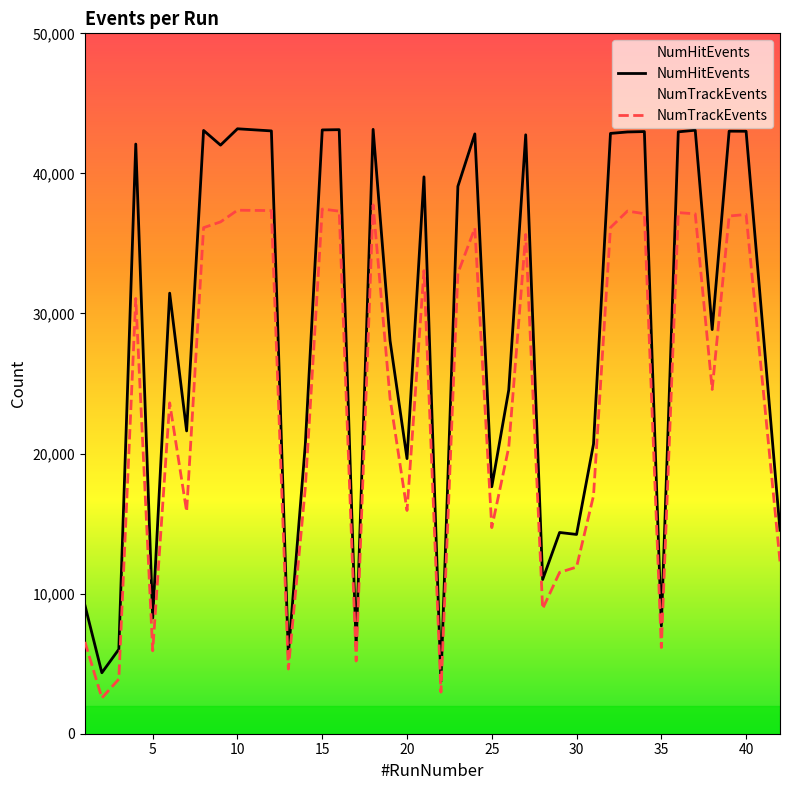

What is the maximum value shown in the chart?

43186